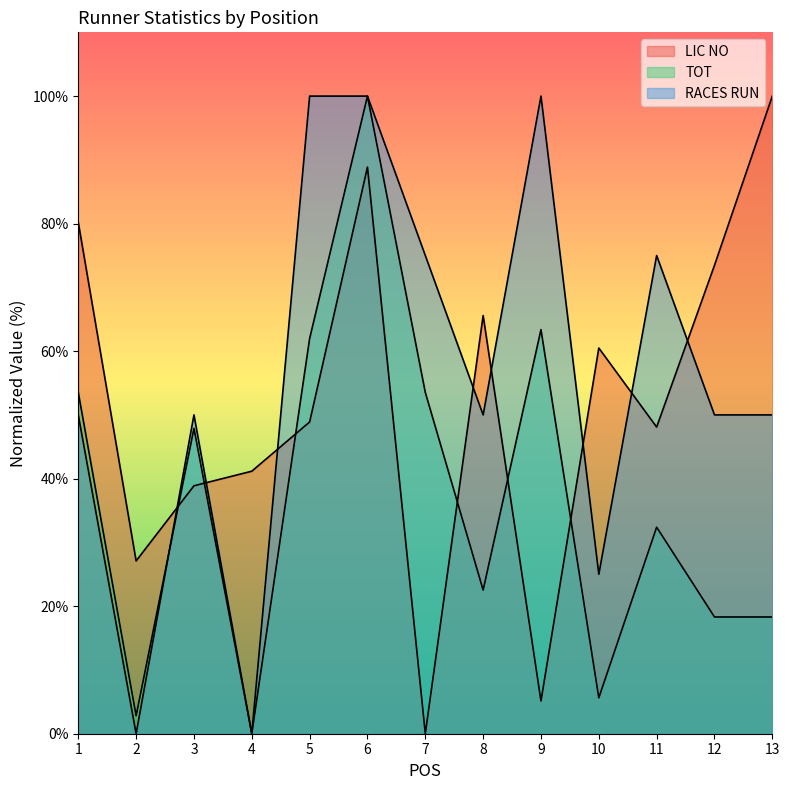

The value of TOT at 2 is 2.8. True or false?

True